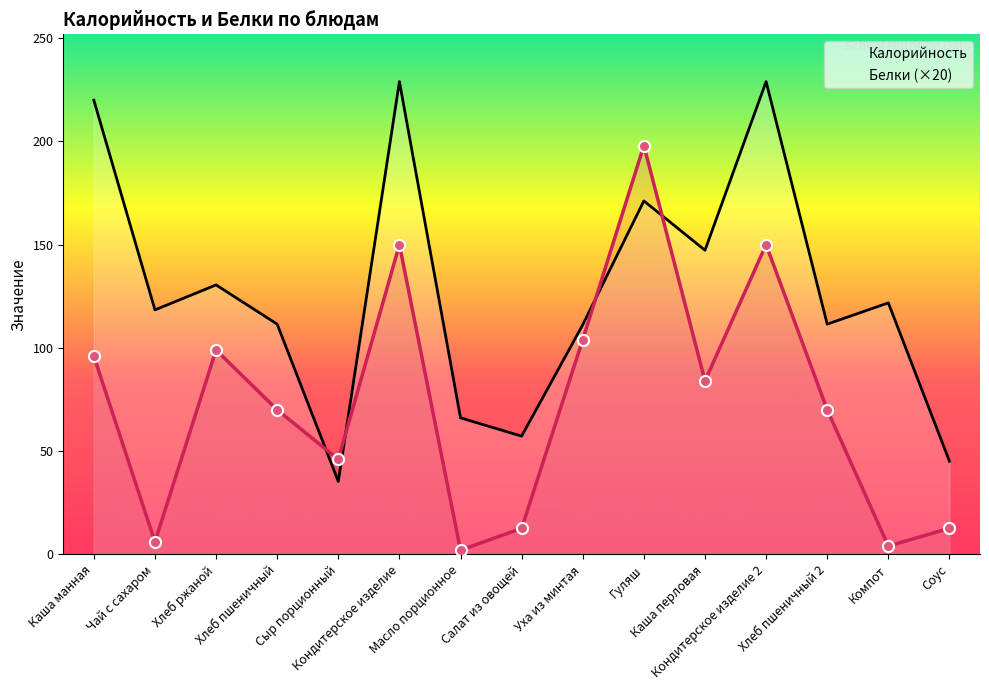

Is the value of Белки at Уха из минтая greater than the value of Калорийность at Кондитерское изделие 2?

No